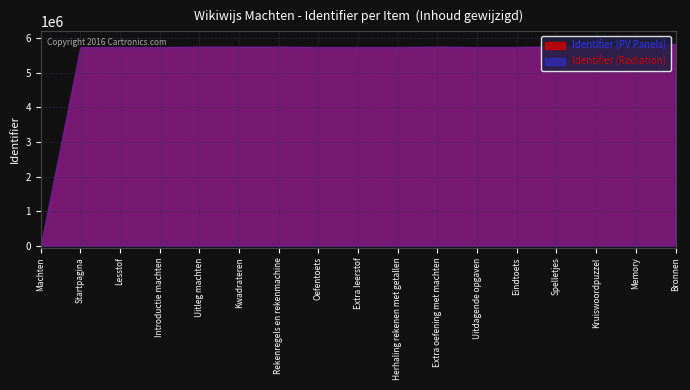

At which label does Identifier (PV Panels) reach its peak?

Bronnen